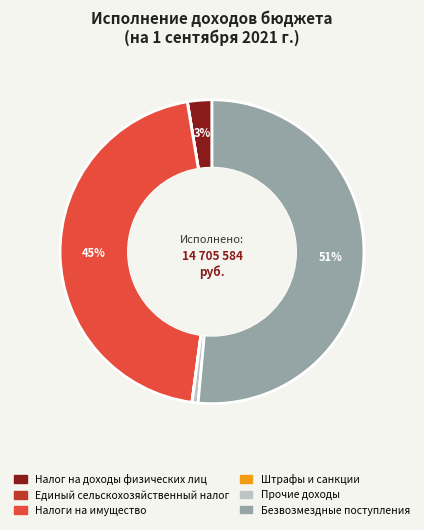

What percentage is the Безвозмездные поступления slice, to the nearest percent?

51%